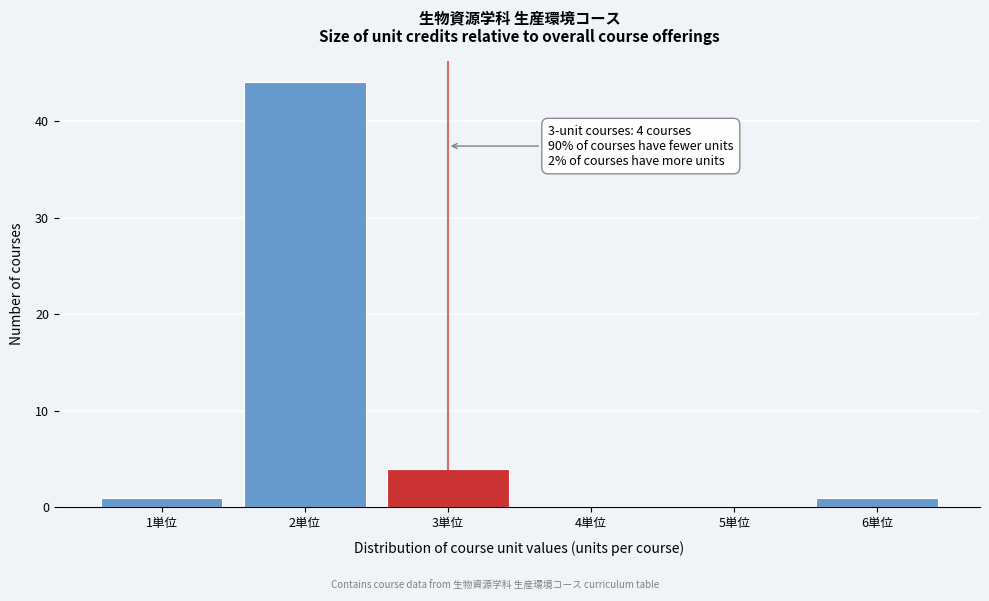

Reading left to right, list all the values displayed in this chart.

1単位=1	2単位=44	3単位=4	4単位=0	5単位=0	6単位=1